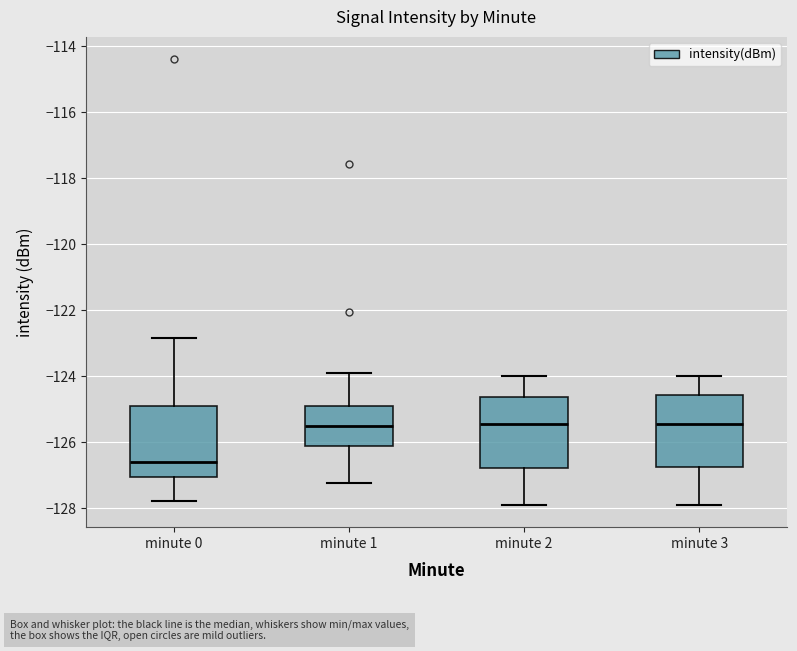

Where is the lower edge of the box for minute 2 on the y-axis? The values are not printed on the chart, so give them approximately, as read against the axis.

-126.8